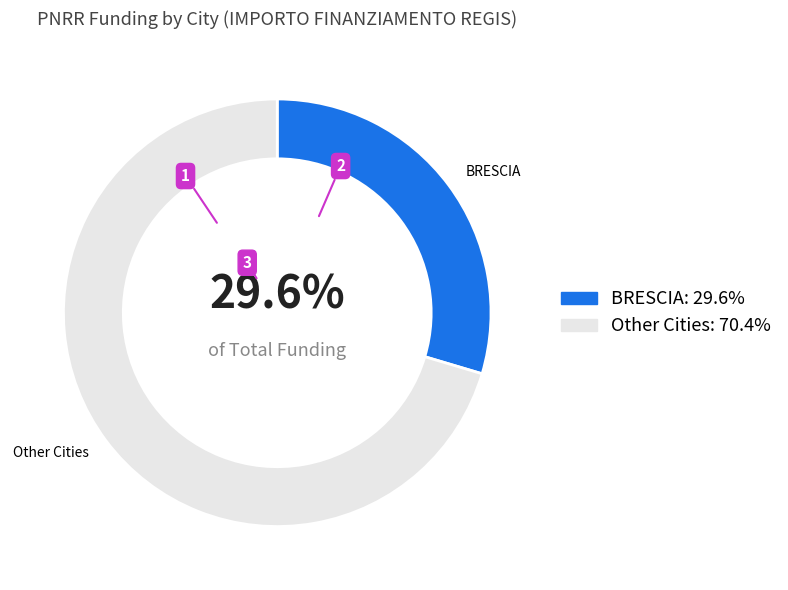

To the nearest percent, what is the average slice percentage?

50%